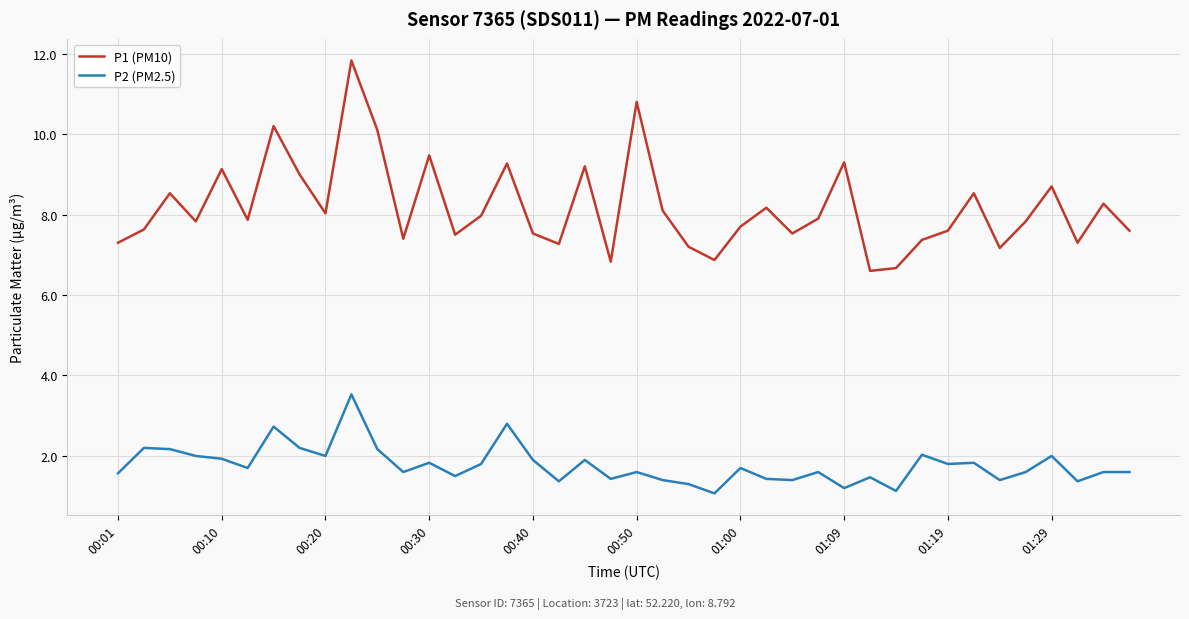

What is the difference between the maximum and minimum values in the P1 (PM10) series?

5.2